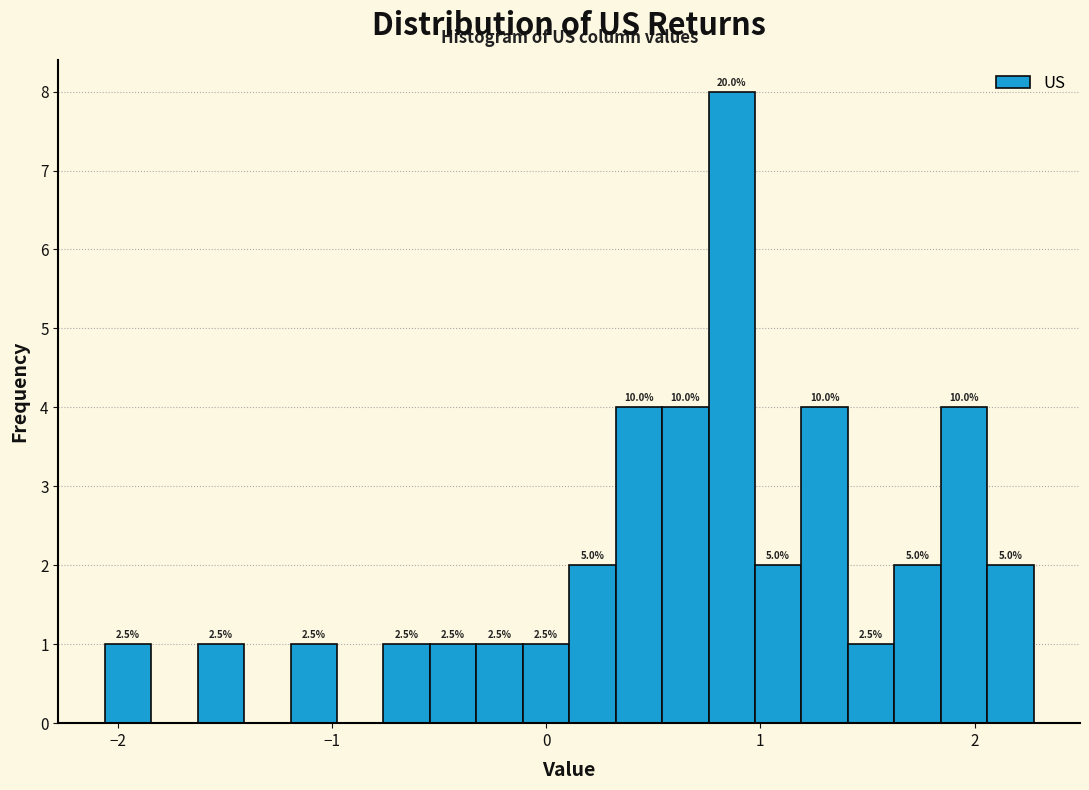

Around what value on the x-axis is the tallest bar? Give the approximate position of its centre, as read against the axis.

0.9